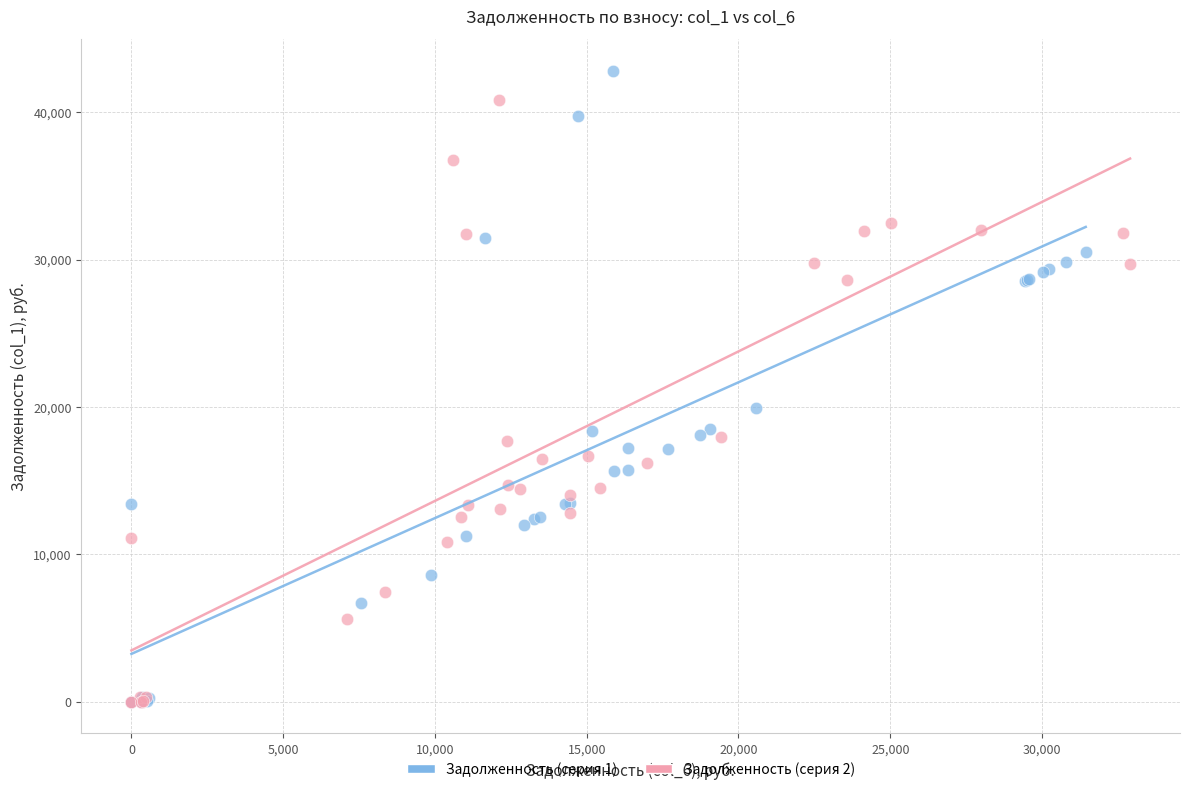

Which series has the widest spread of Y values?

Задолженность (серия 1)